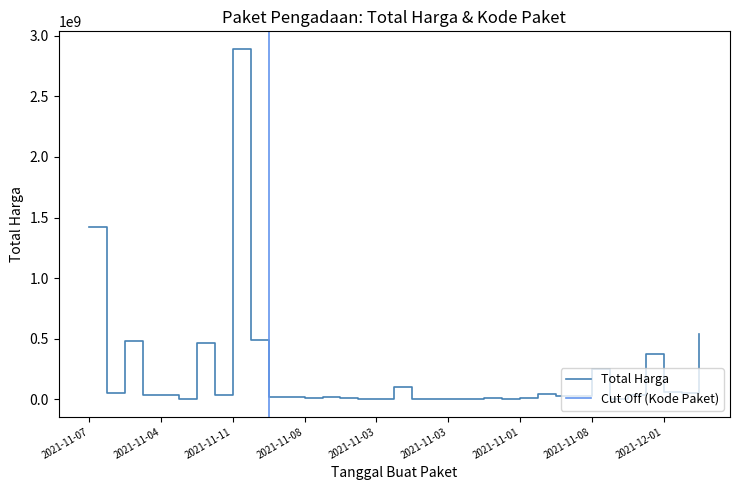

What is the minimum value shown in the chart?

78000